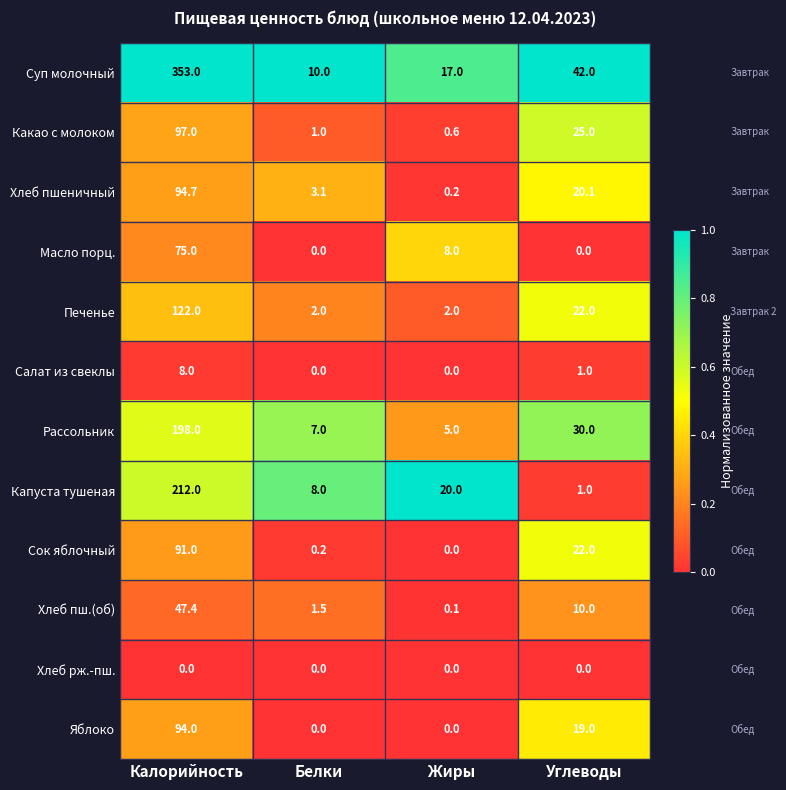

The value of Рассольник at Калорийность is 67.8. True or false?

False